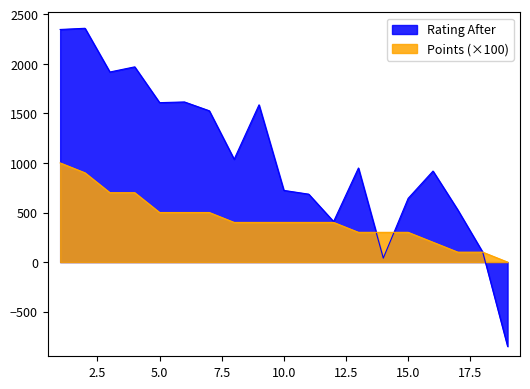

Does the chart have visible grid lines?

No